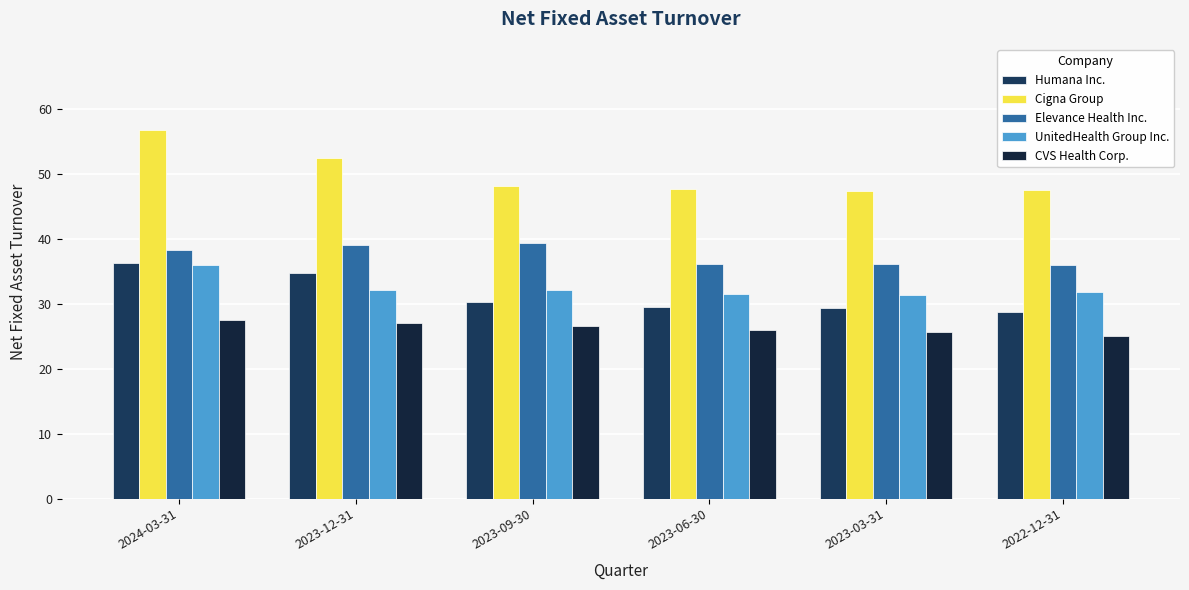

At which category does the chart reach its minimum across all series?

2022-12-31